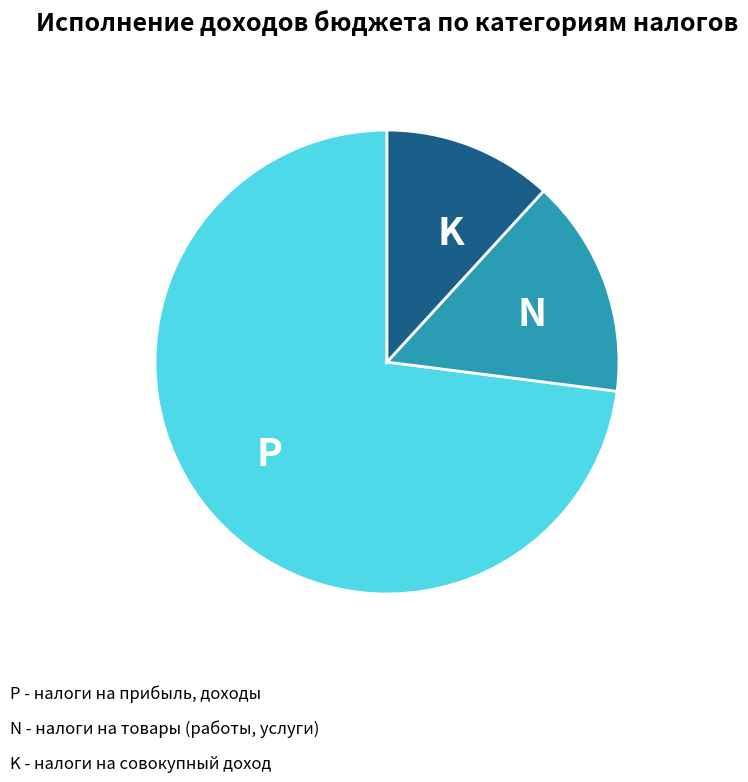

Do K and P together represent more than half of the pie?

Yes